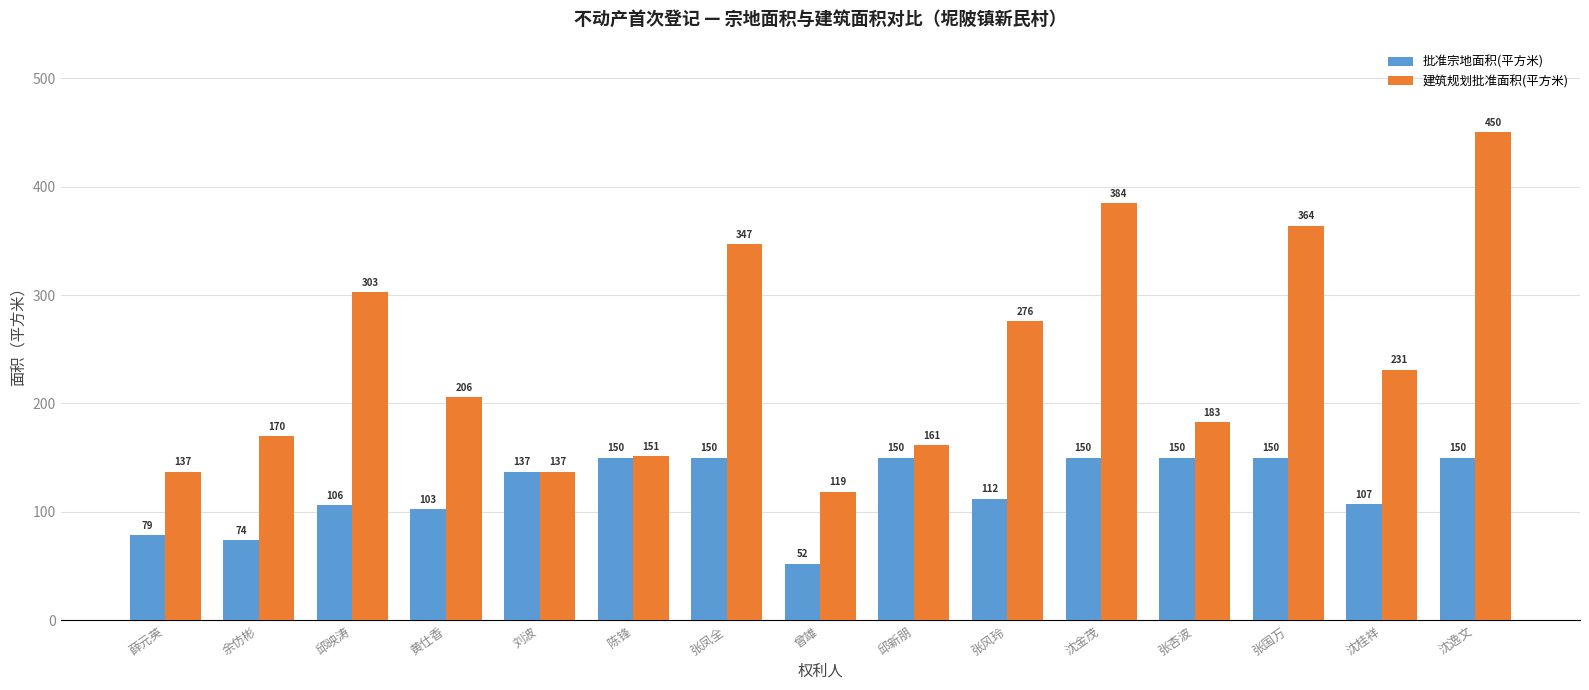

How many bars are there in each group?

2